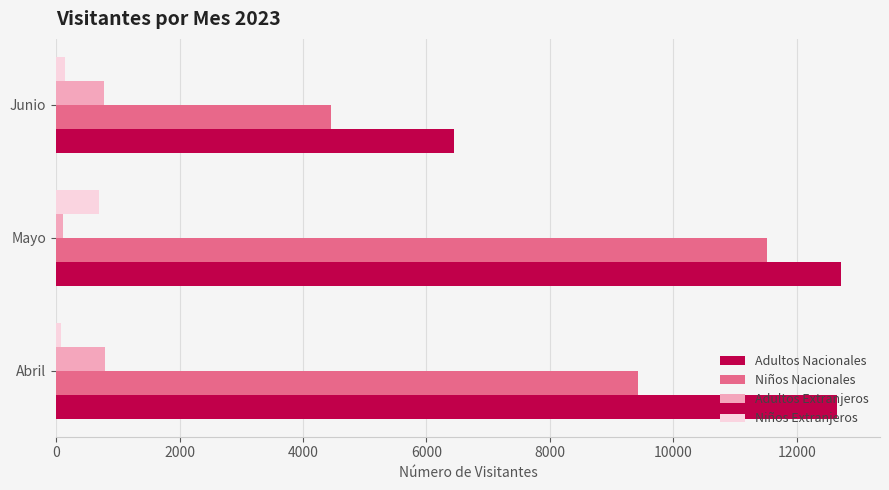

At Junio, list the series in order from largest to smallest.

Adultos Nacionales, Niños Nacionales, Adultos Extranjeros, Niños Extranjeros